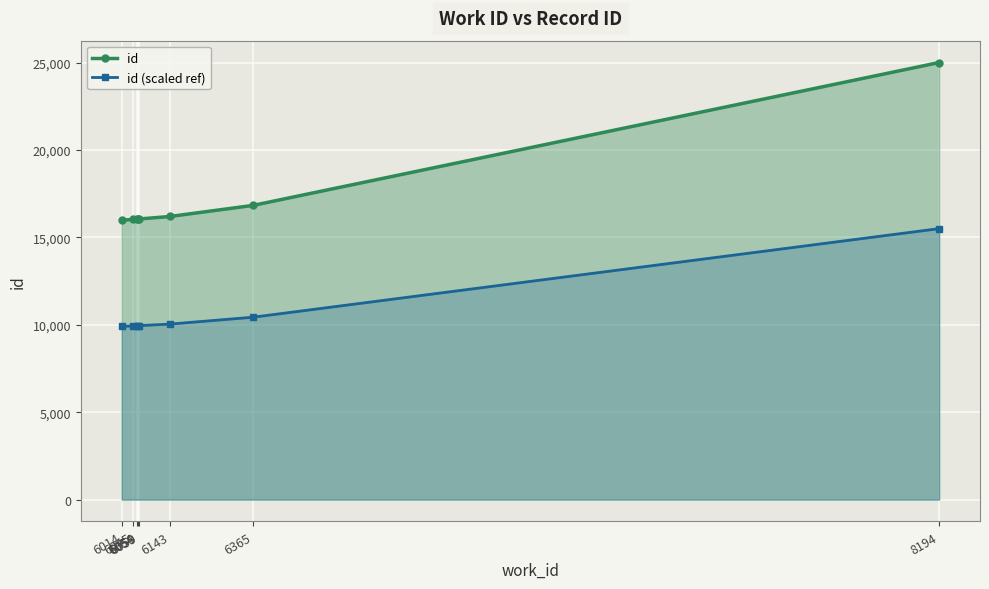

Which series has the largest total across all categories?

id